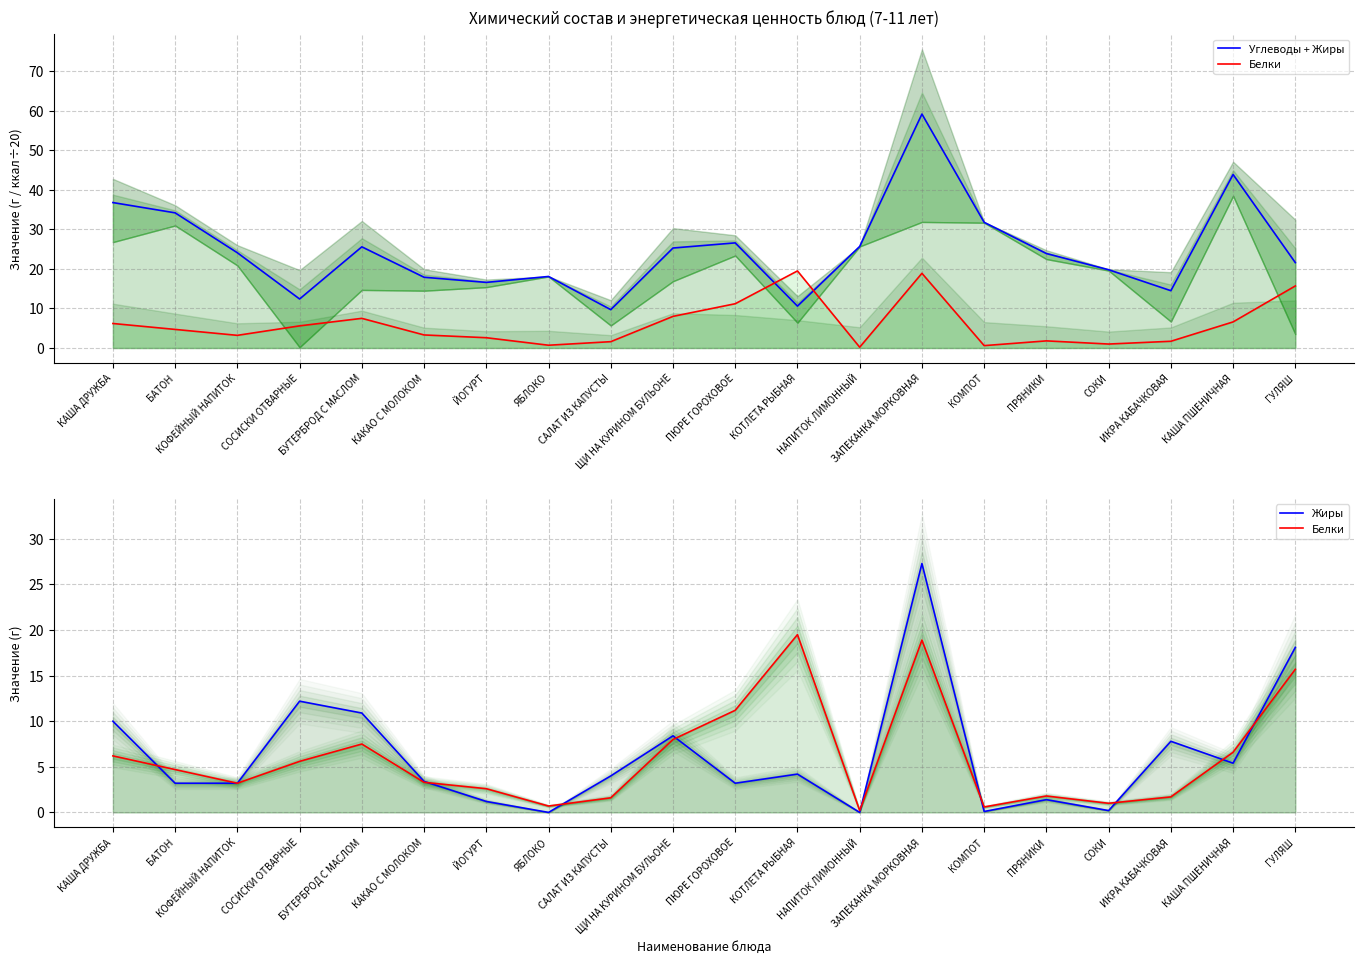

Where do Белки and Жиры first cross each other?

КАША ДРУЖБА and БАТОН